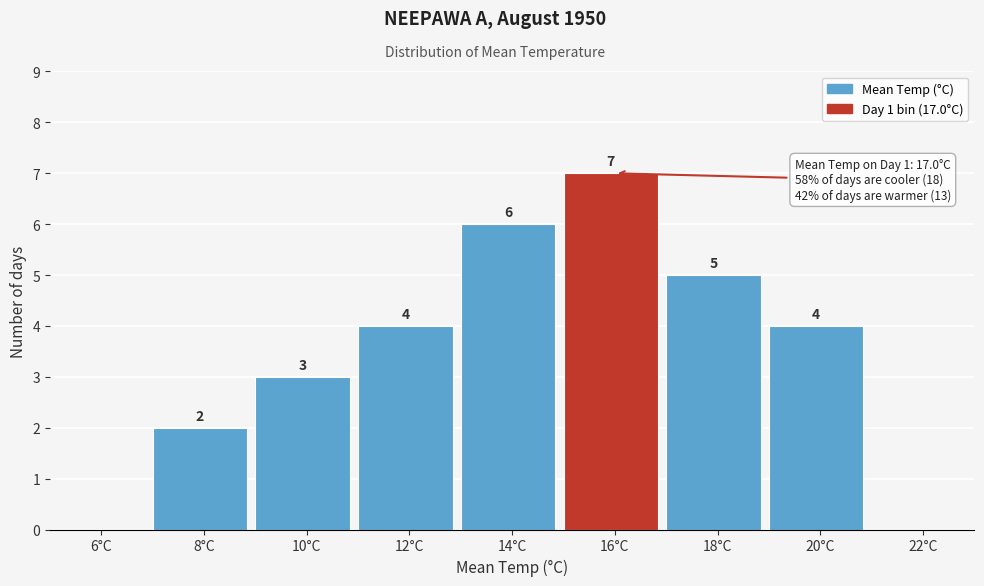

Reading left to right, list all the values displayed in this chart.

6°C=0	8°C=2	10°C=3	12°C=4	14°C=6	16°C=7	18°C=5	20°C=4	22°C=0